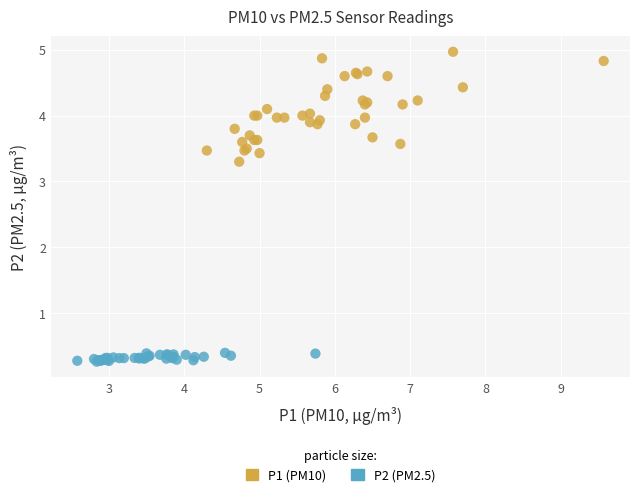

Which series has the largest Y range (max minus min)?

P1 (PM10)